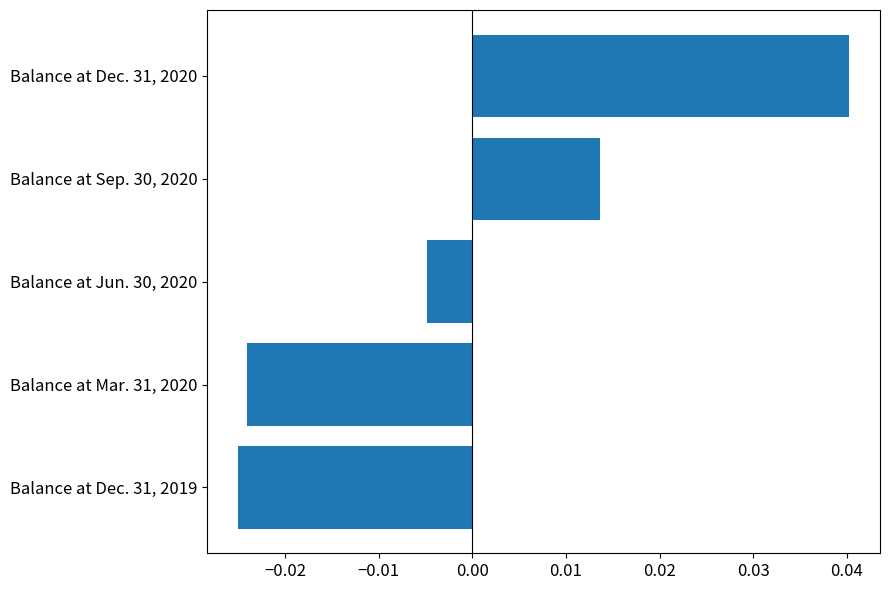

Which category has the highest value across all series?

Balance at Dec. 31, 2020